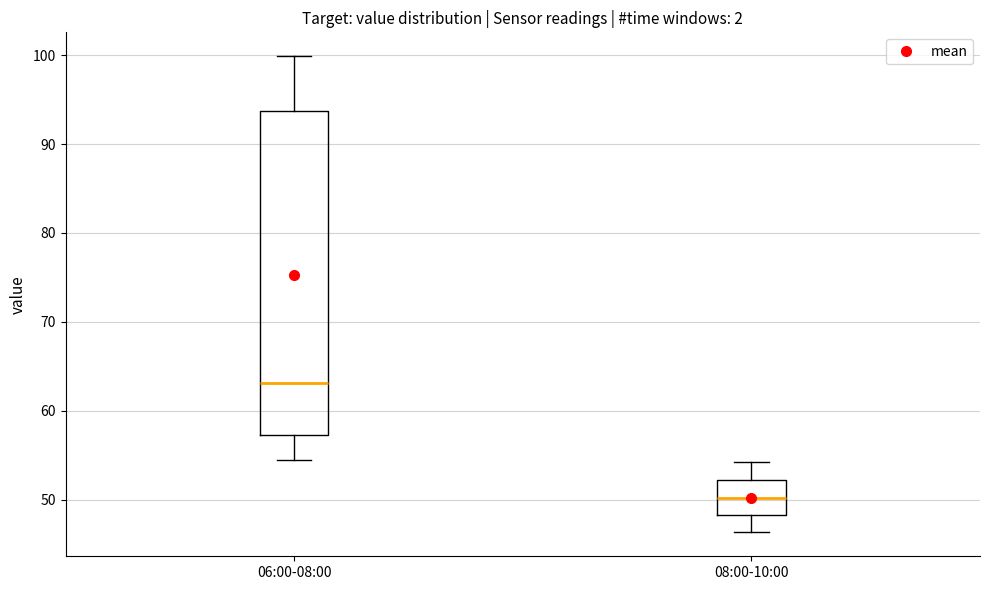

Reading left to right, read every box against the y-axis: the position of its median line, the range the box covers, and the ends of its whiskers. The values are not printed on the chart, so give them approximately, as read against the axis.

06:00-08:00: median 63, box 57 to 94, whiskers 54 to 100
08:00-10:00: median 50, box 48 to 52, whiskers 46 to 54